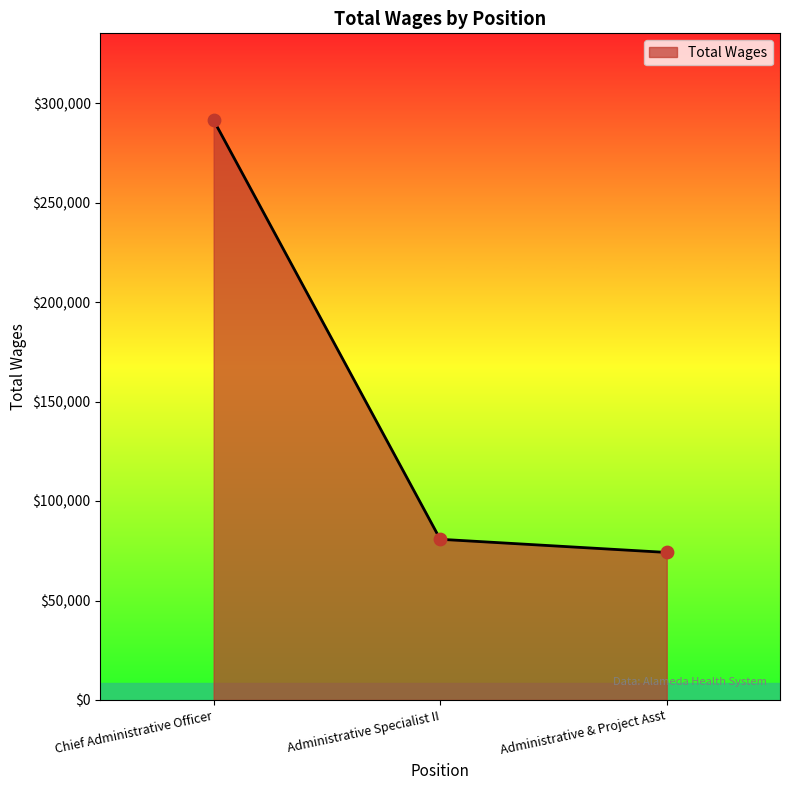

What is the change in value from Chief Administrative Officer to Administrative & Project Asst?

-217185